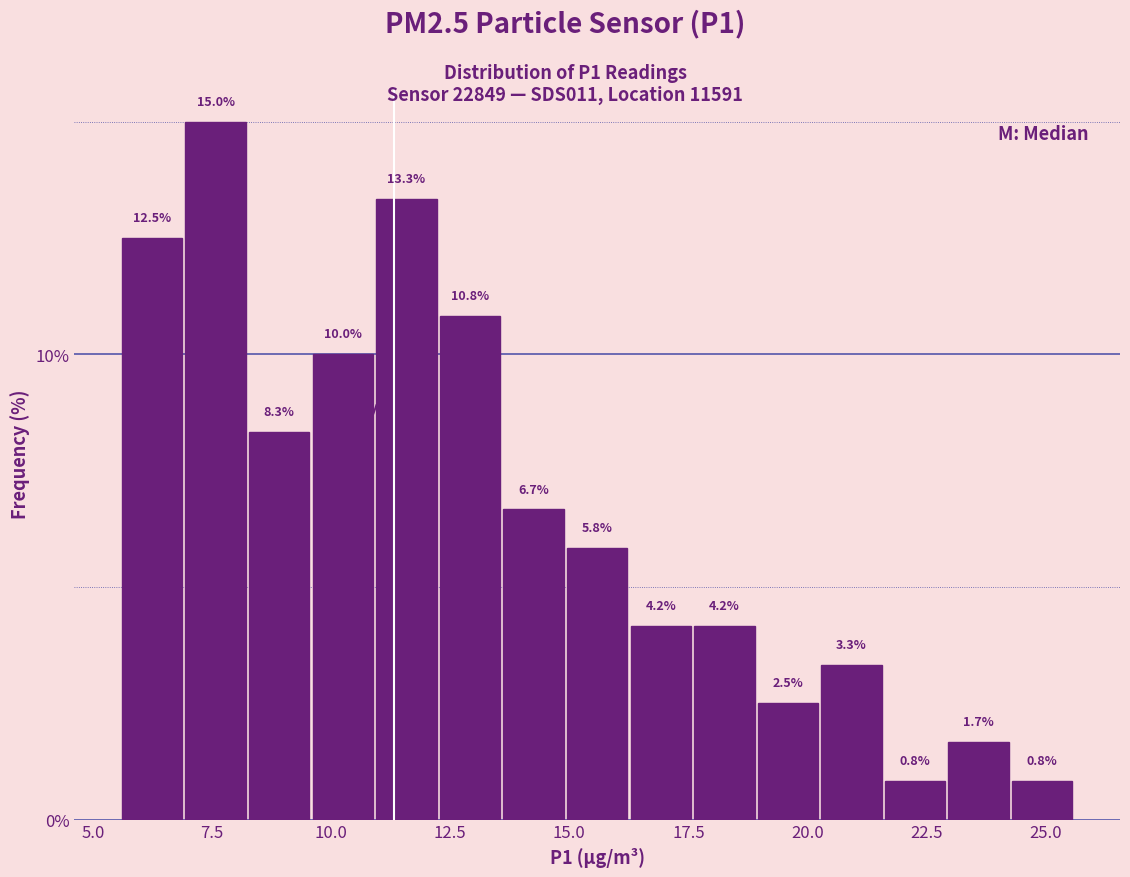

Read against the x-axis, roughly where is the centre of the tallest bar?

7.5